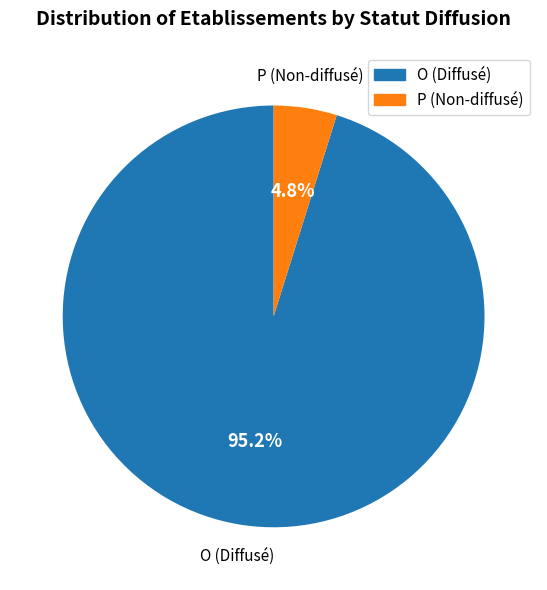

Between O and P, which is larger?

O